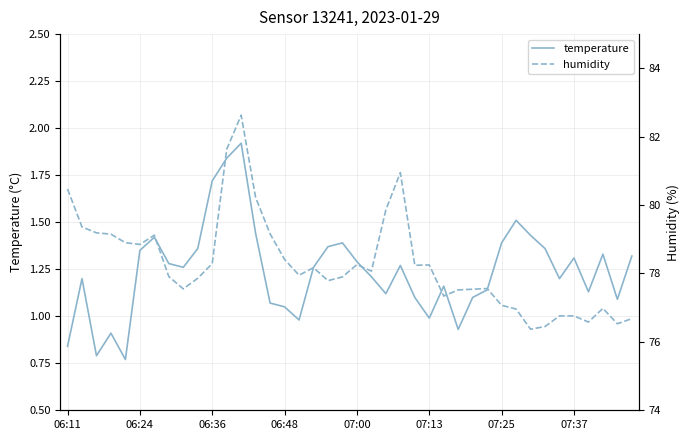

In humidity, how many points are higher than both neighbors (excluding endpoints)?

8